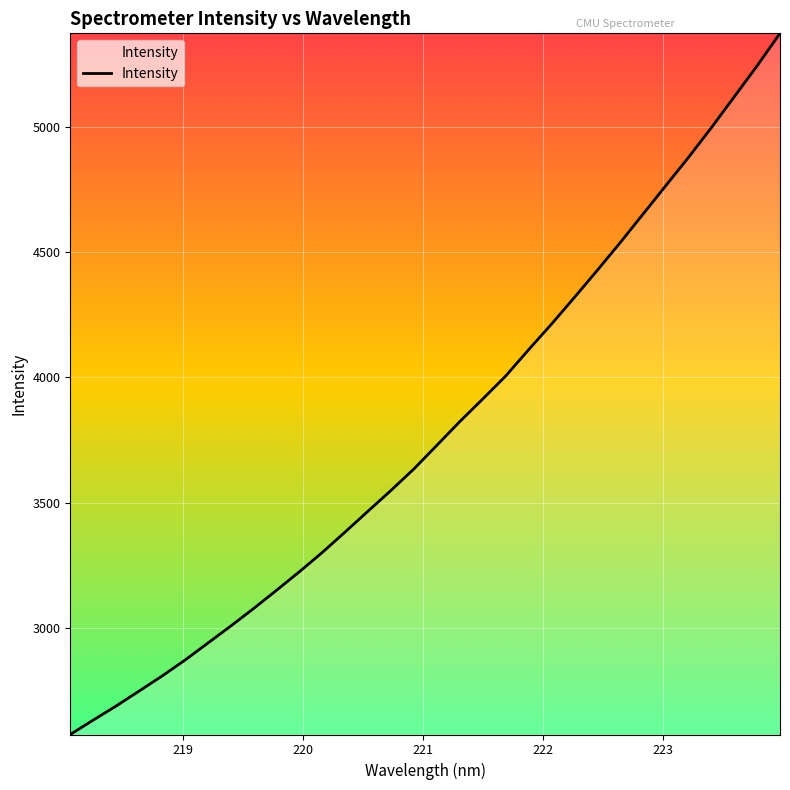

What is the greatest value displayed?

5372.0